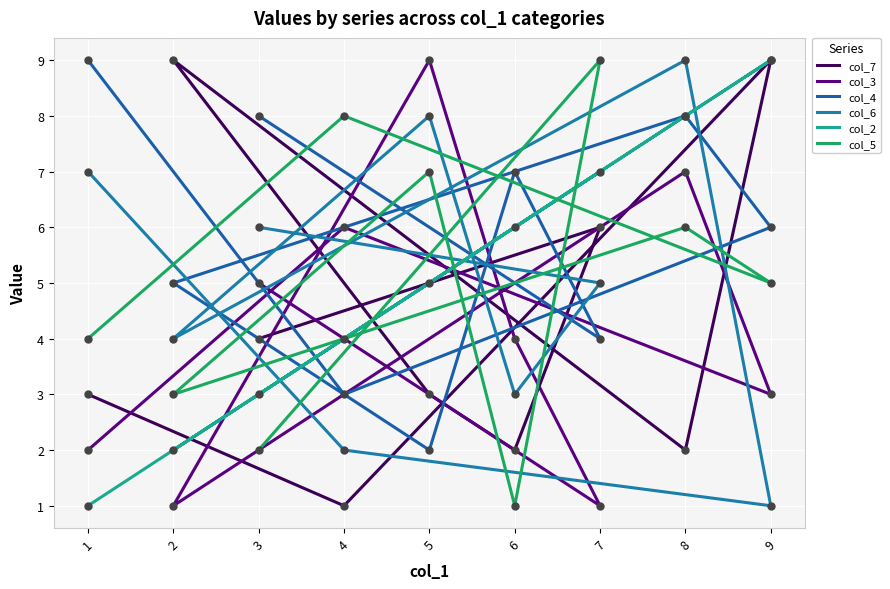

How many lines are shown in the chart?

6